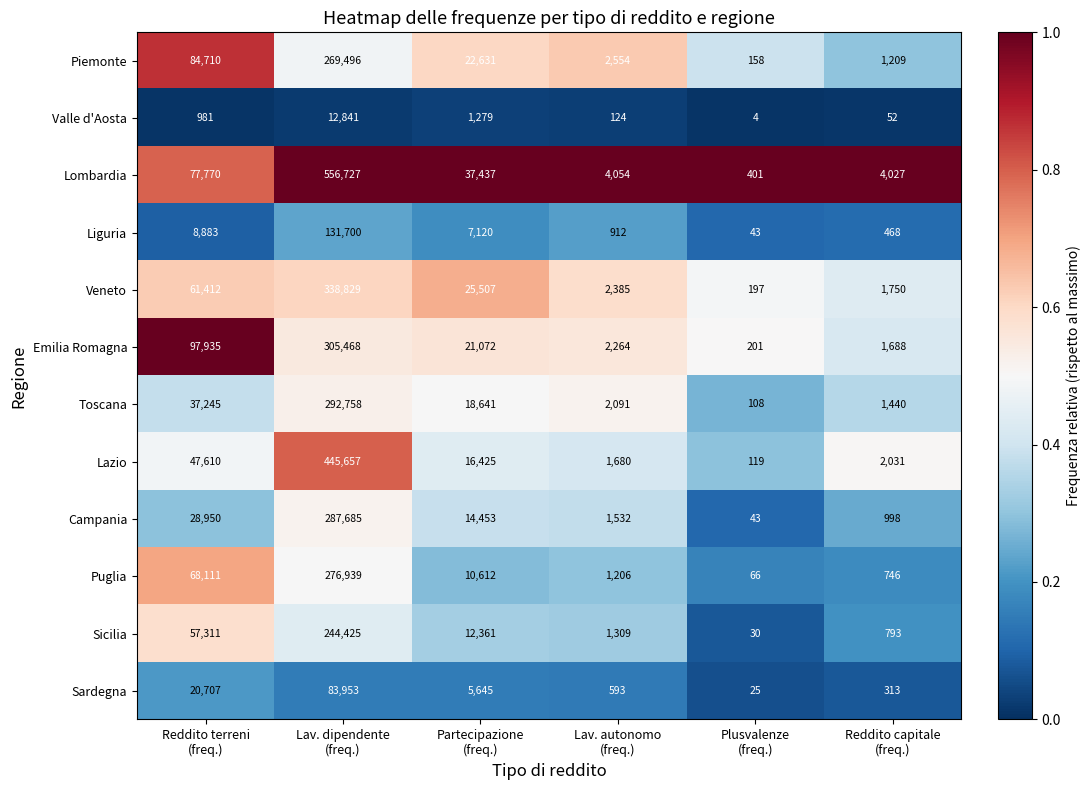

Which series has the largest total across all categories?

Lombardia